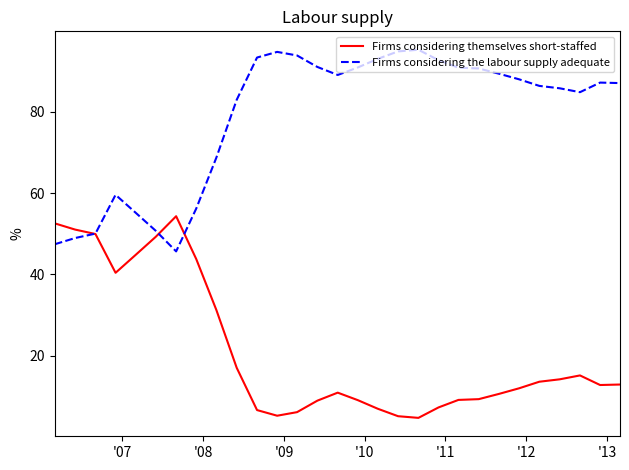

Which series has the largest total across all categories?

Firms considering the labour supply adequate